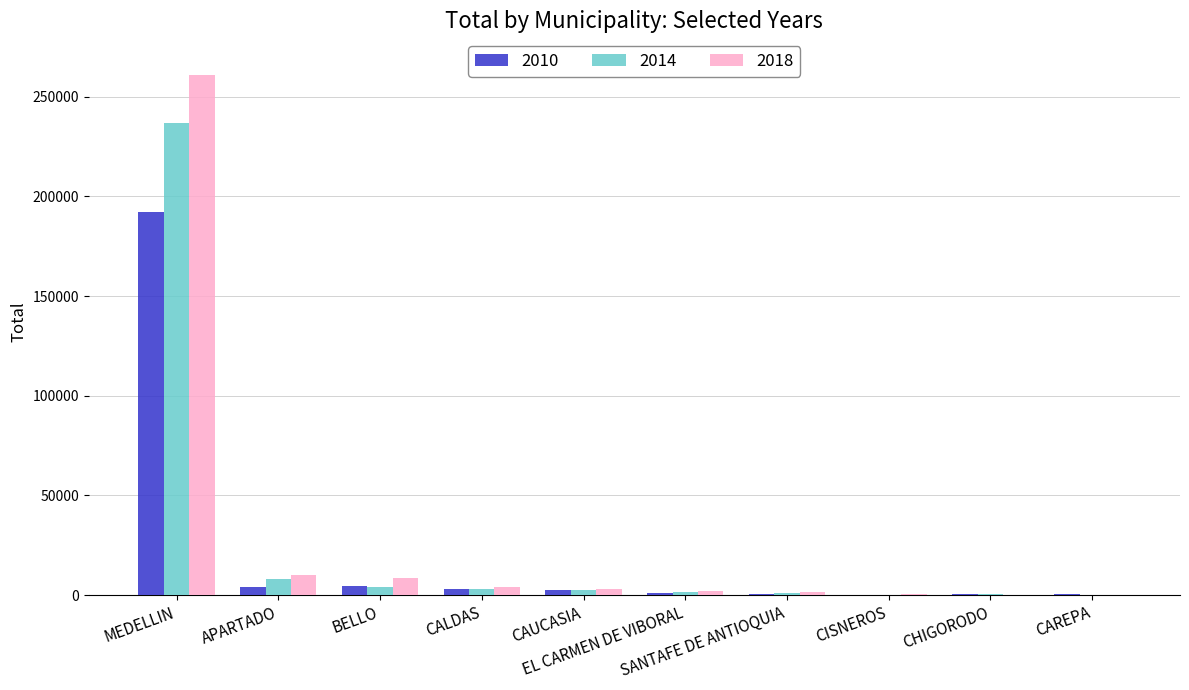

What is the maximum value shown in the chart?

260864